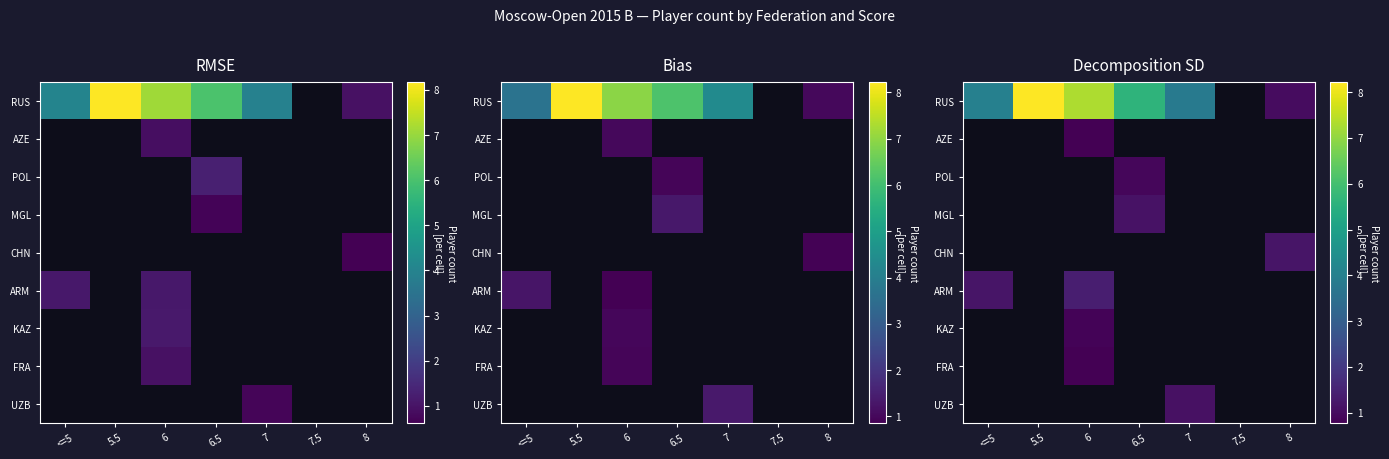

How many values in row_5 are above zero?

2